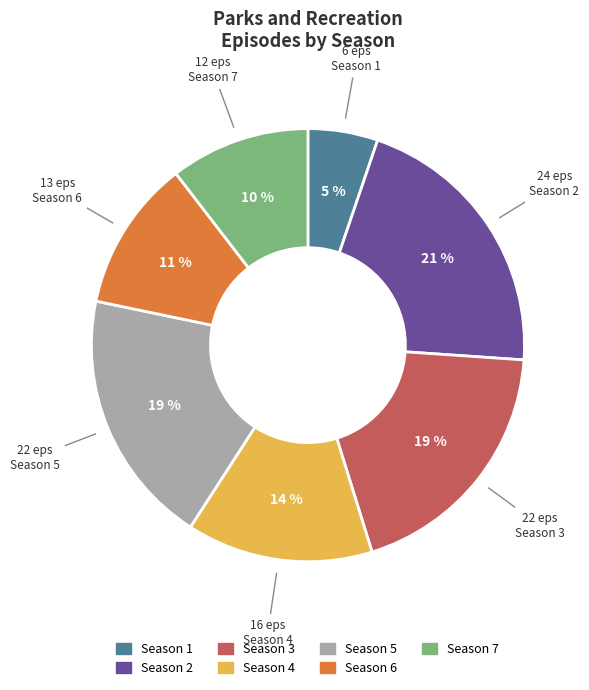

Count the number of slices in the pie.

7